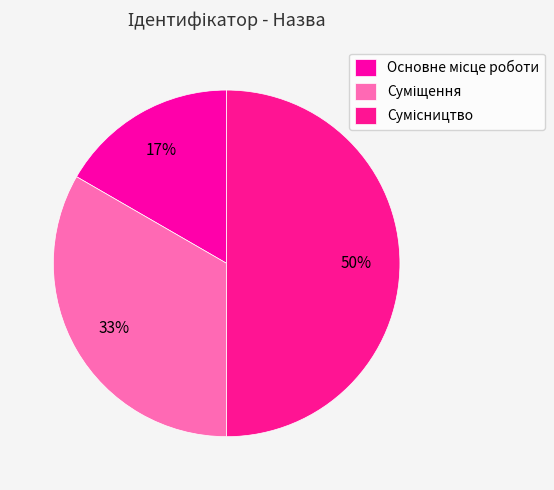

What is the total percentage of Основне місце роботи and Суміщення?

50.0%